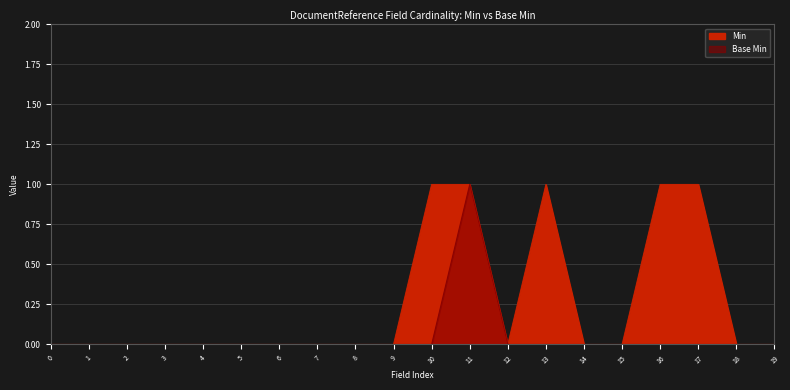

What position from the left is DocumentReference.modifierExtension?

9